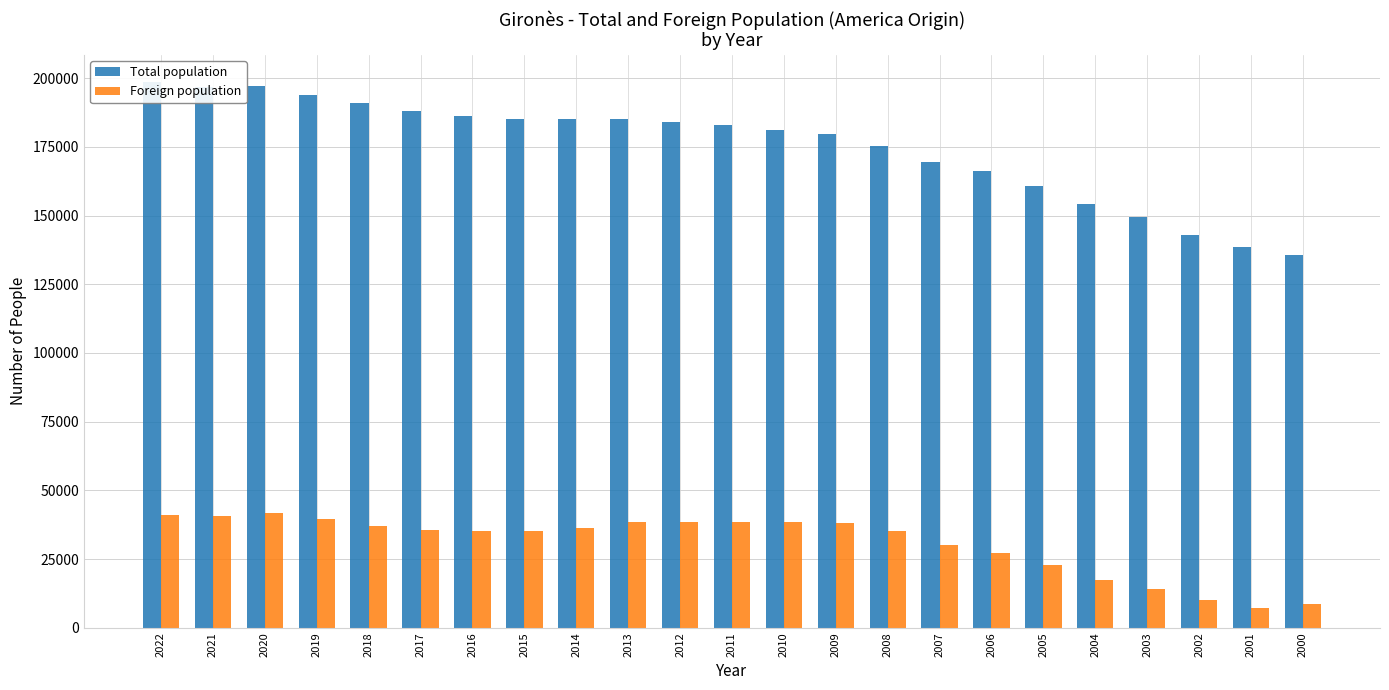

Are the bars horizontal?

No